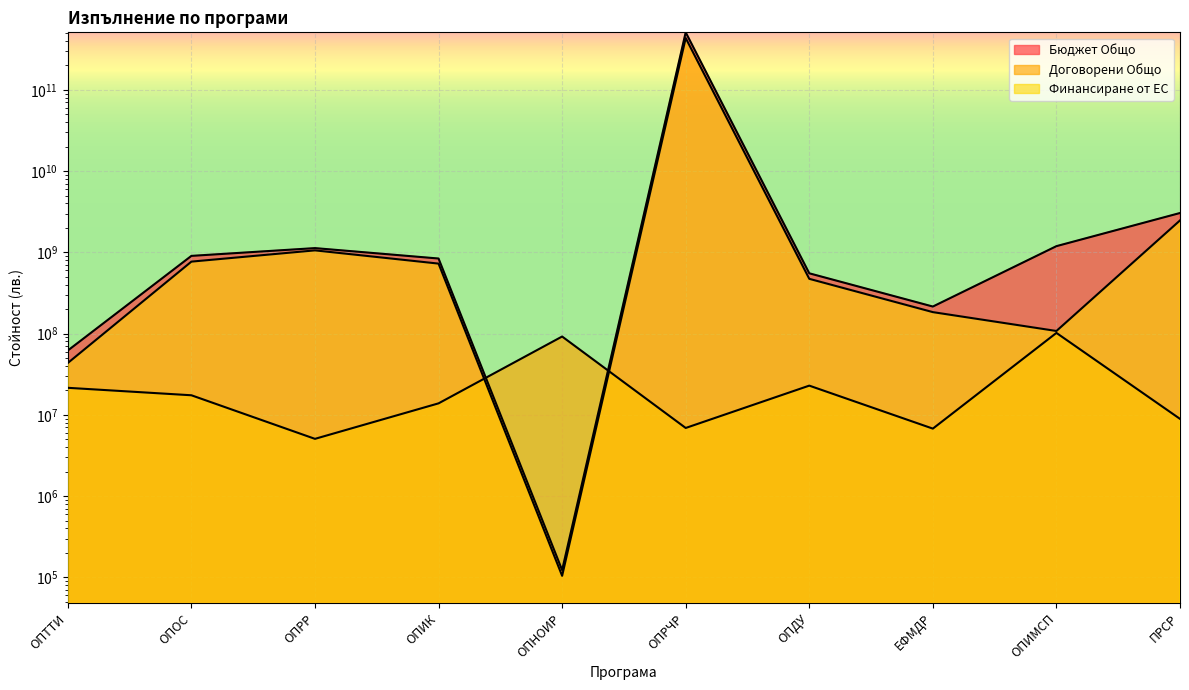

What is the total value across all series at ОПОС?

1692141209.8